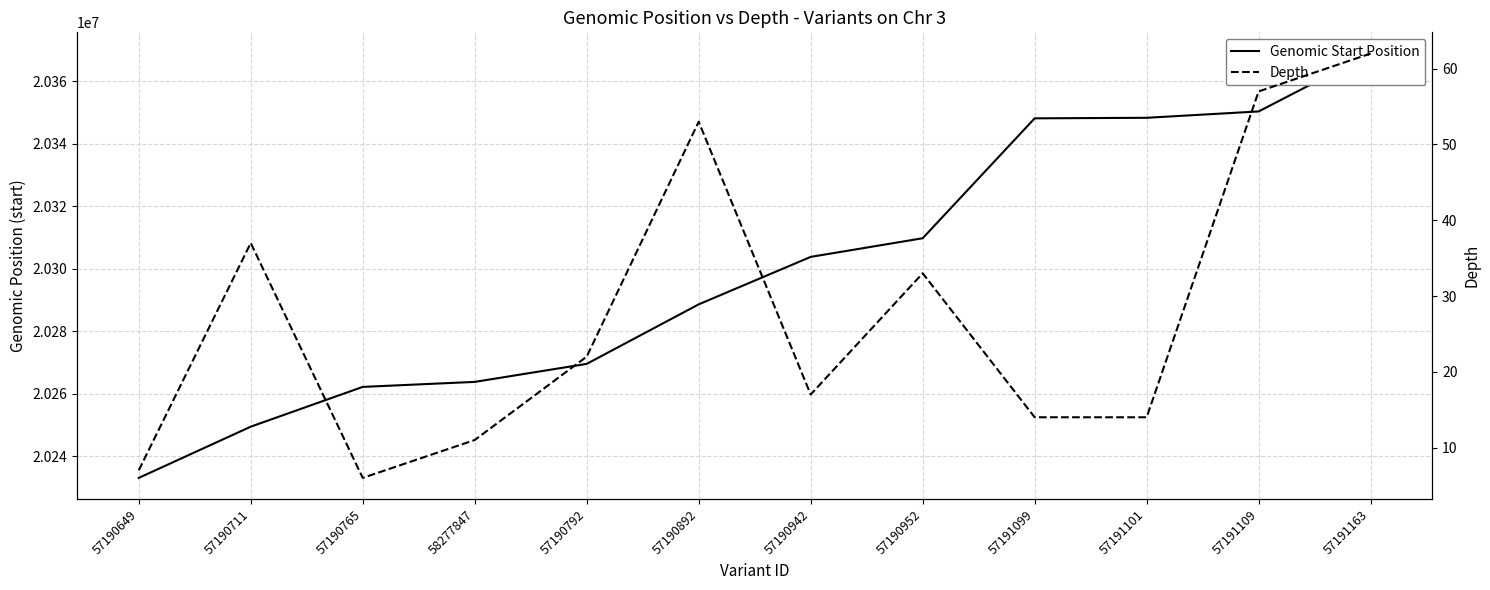

What is the difference between the maximum and second lowest values in the Depth series?

55